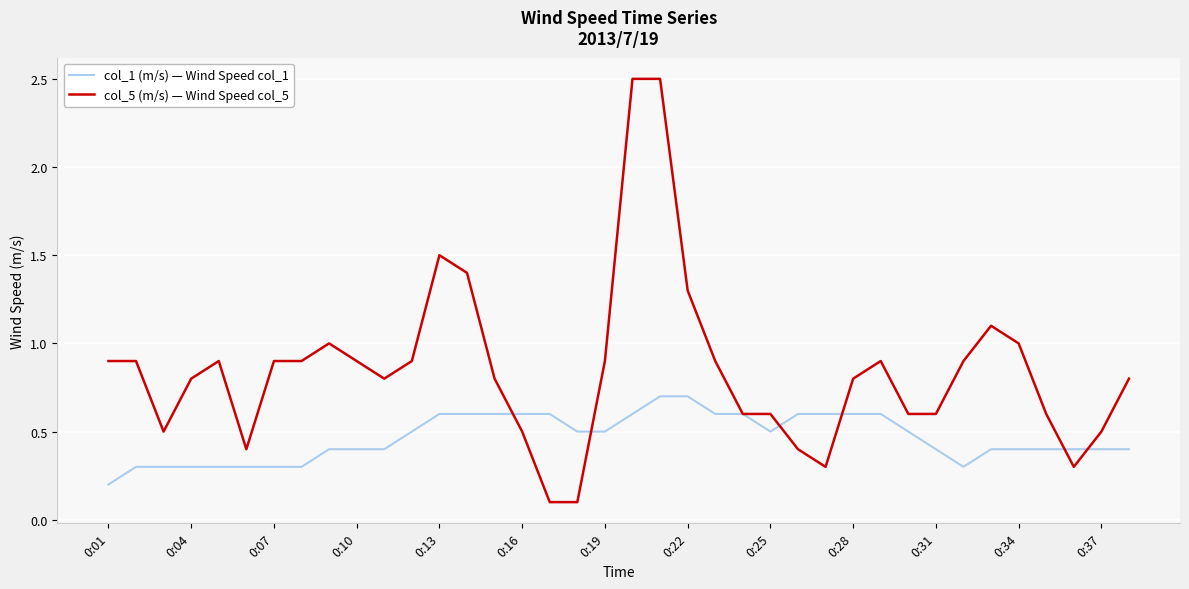

List the series in order of their overall mean, highest first.

col_5 (m/s) — Wind Speed col_5, col_1 (m/s) — Wind Speed col_1